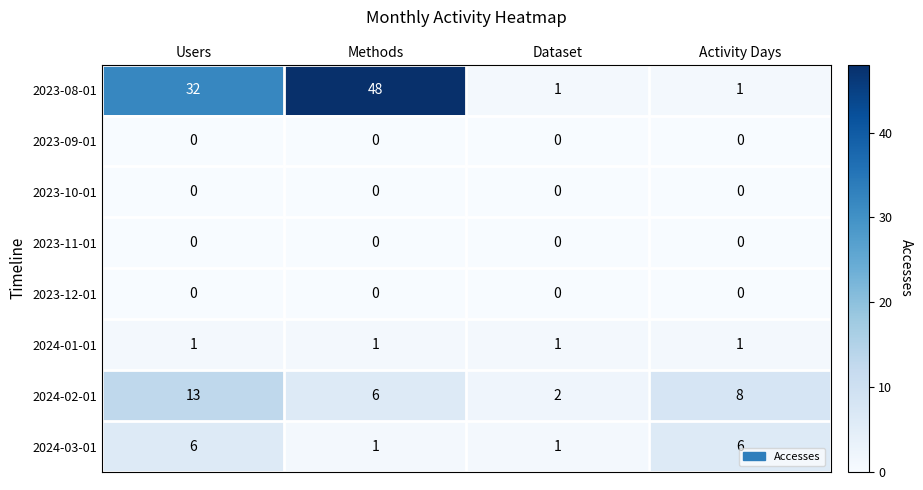

Which label corresponds to the largest value in the chart?

Methods